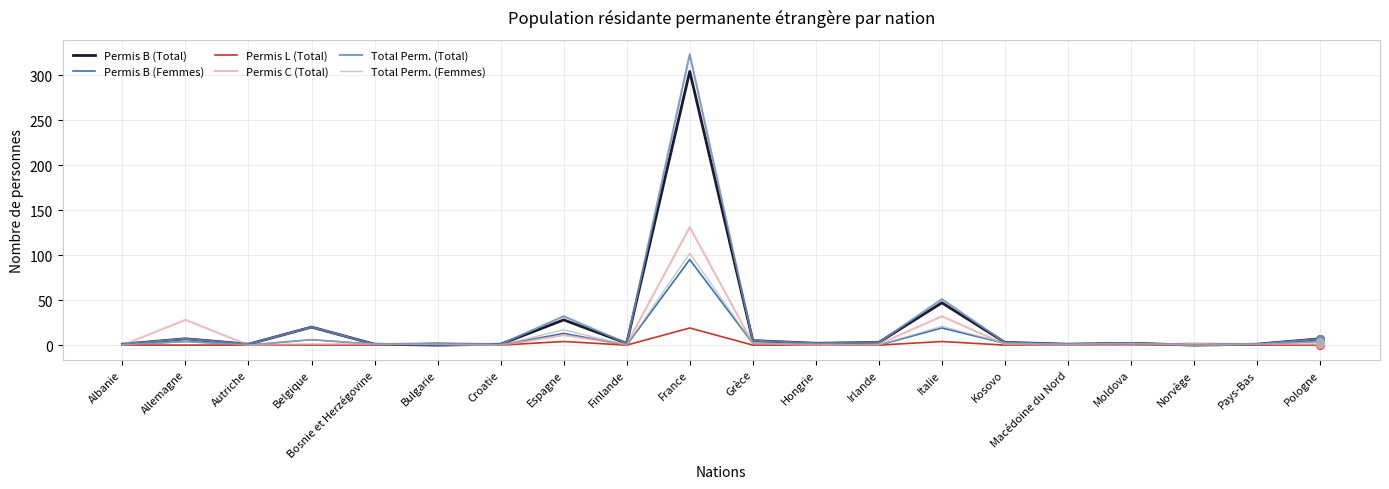

What is the total value across all series at France?

974